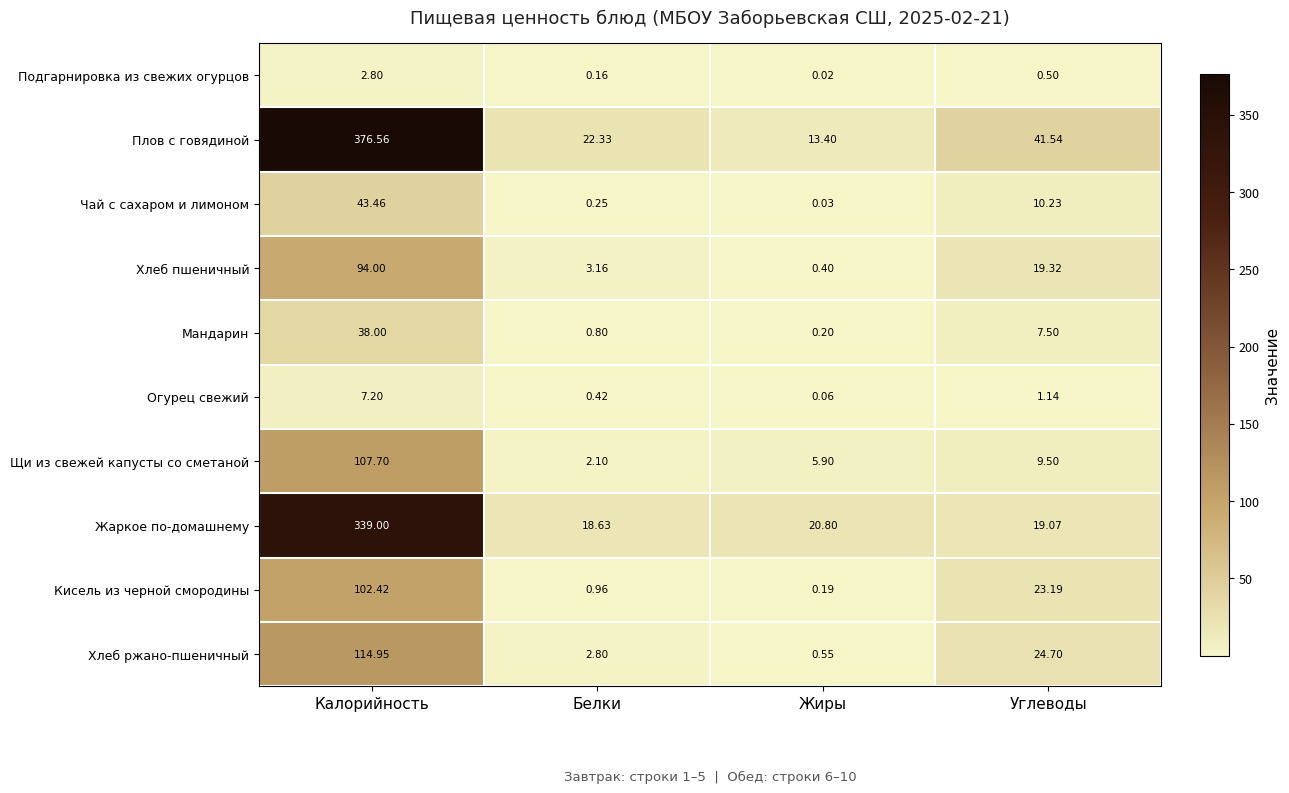

List the series in order of their peak value, lowest first.

Подгарнировка из свежих огурцов, Огурец свежий, Мандарин, Чай с сахаром и лимоном, Хлеб пшеничный, Кисель из черной смородины, Щи из свежей капусты со сметаной, Хлеб ржано-пшеничный, Жаркое по-домашнему, Плов с говядиной